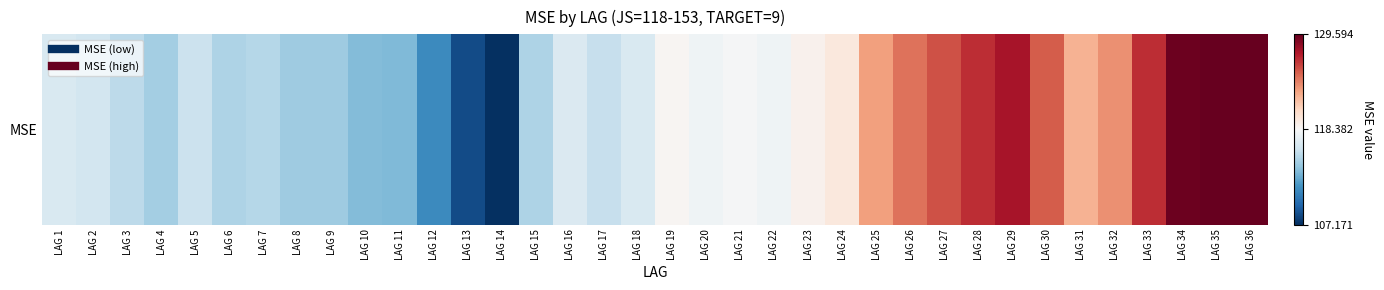

Which category has the highest value across all series?

LAG 35